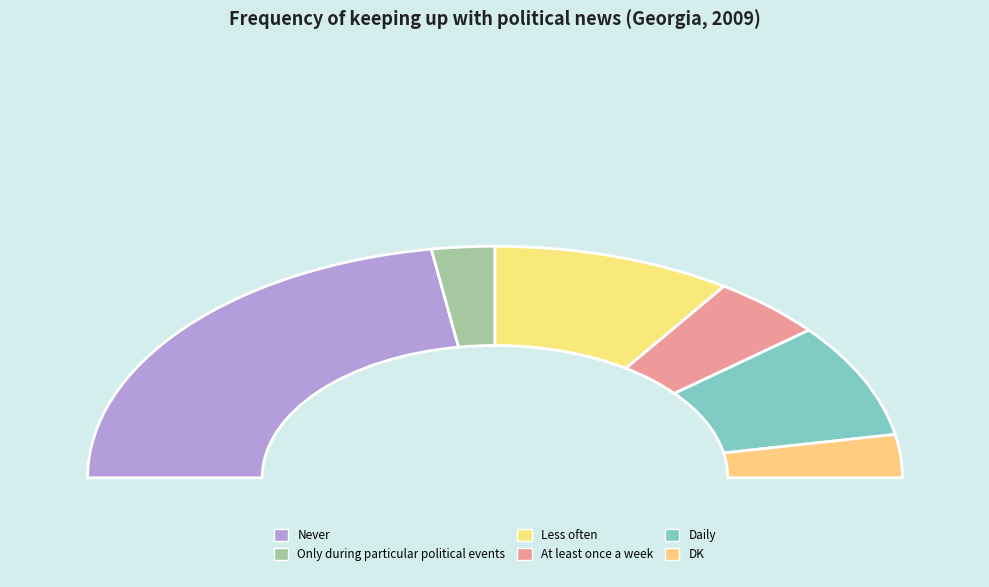

Which category has the biggest portion of the pie?

Never